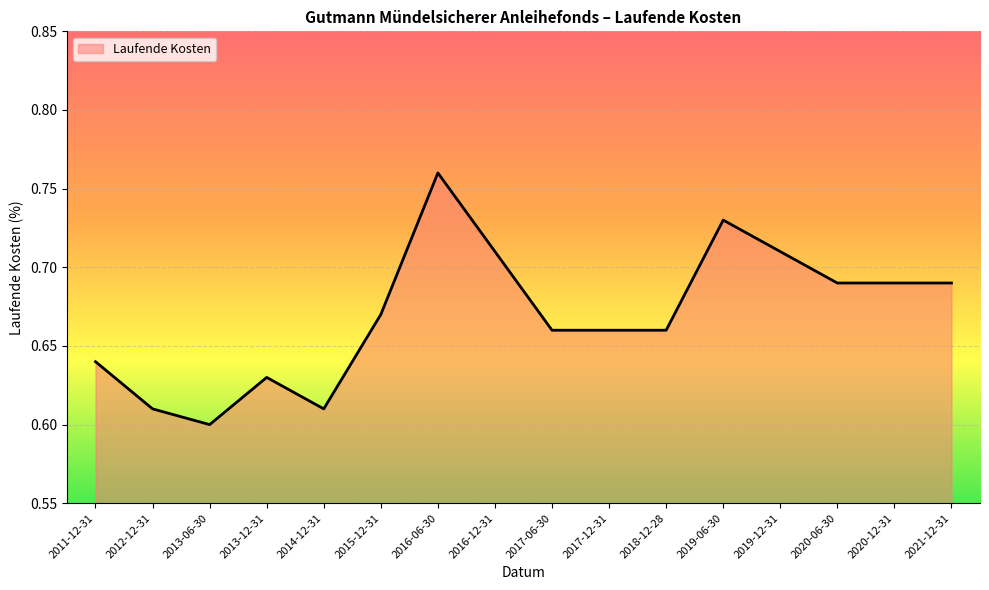

What position from the right is 2016-12-31?

9